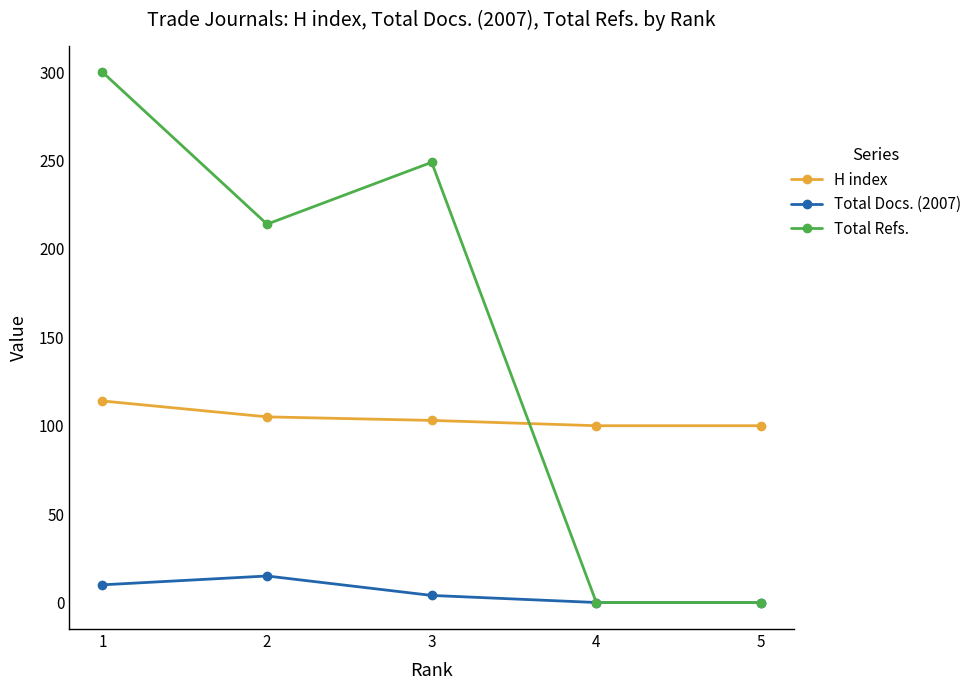

True or false: H index and Total Docs. (2007) intersect in this chart.

False